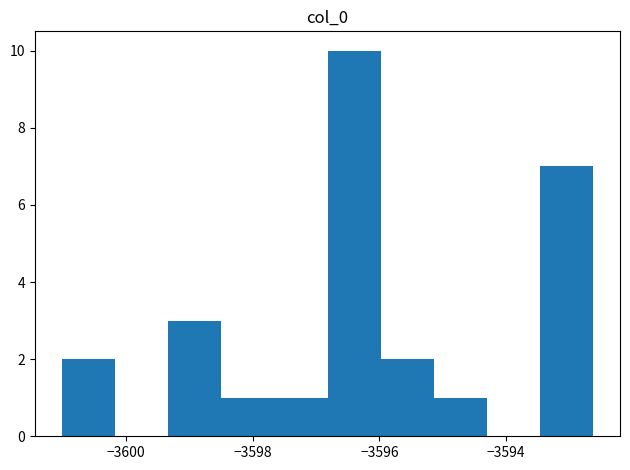

Reading left to right, transcribe this chart: for each bar, give the range it covers on the x-axis and its height. Neither the bar edges nor the heights are printed on the chart, so give them approximately, as read against the axes.

-3601.0 to -3600.2: 2
-3600.2 to -3599.4: 0
-3599.4 to -3598.4: 3
-3598.4 to -3597.6: 1
-3597.6 to -3596.8: 1
-3596.8 to -3596.0: 10
-3596.0 to -3595.2: 2
-3595.2 to -3594.2: 1
-3594.2 to -3593.4: 0
-3593.4 to -3592.6: 7